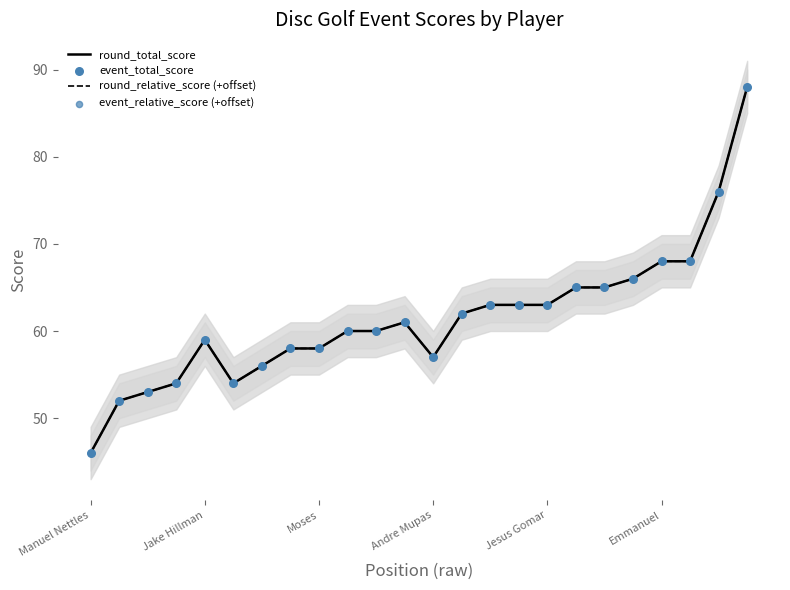

At which category is the sum across all series the highest?

23